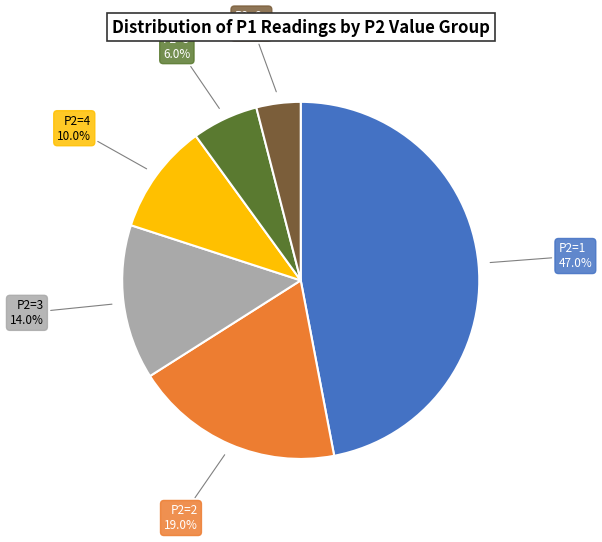

Which category has the smallest portion of the pie?

P2=6+